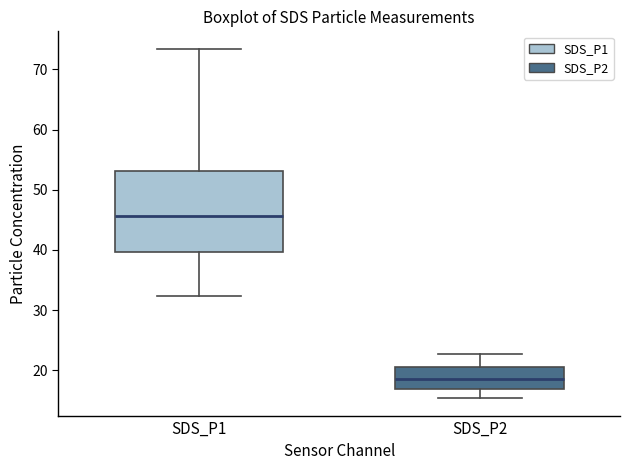

Which box is the tallest, from its lower edge to its upper edge?

SDS_P1